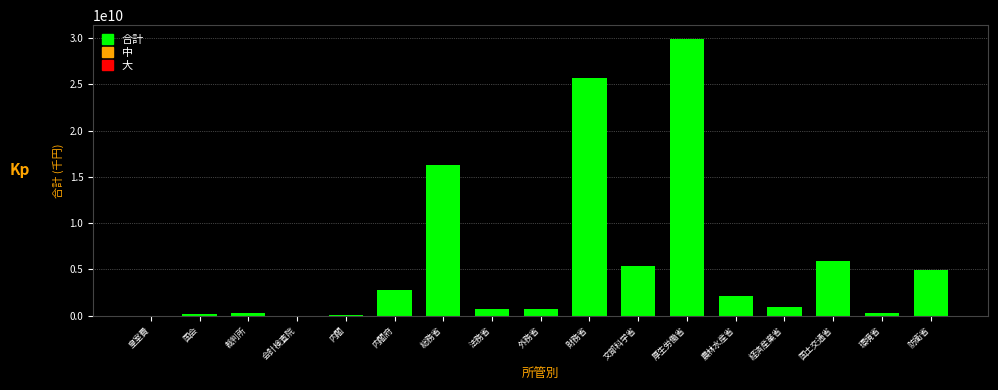

What is the ratio of the value at 厚生労働省 to the value at 総務省?

1.8